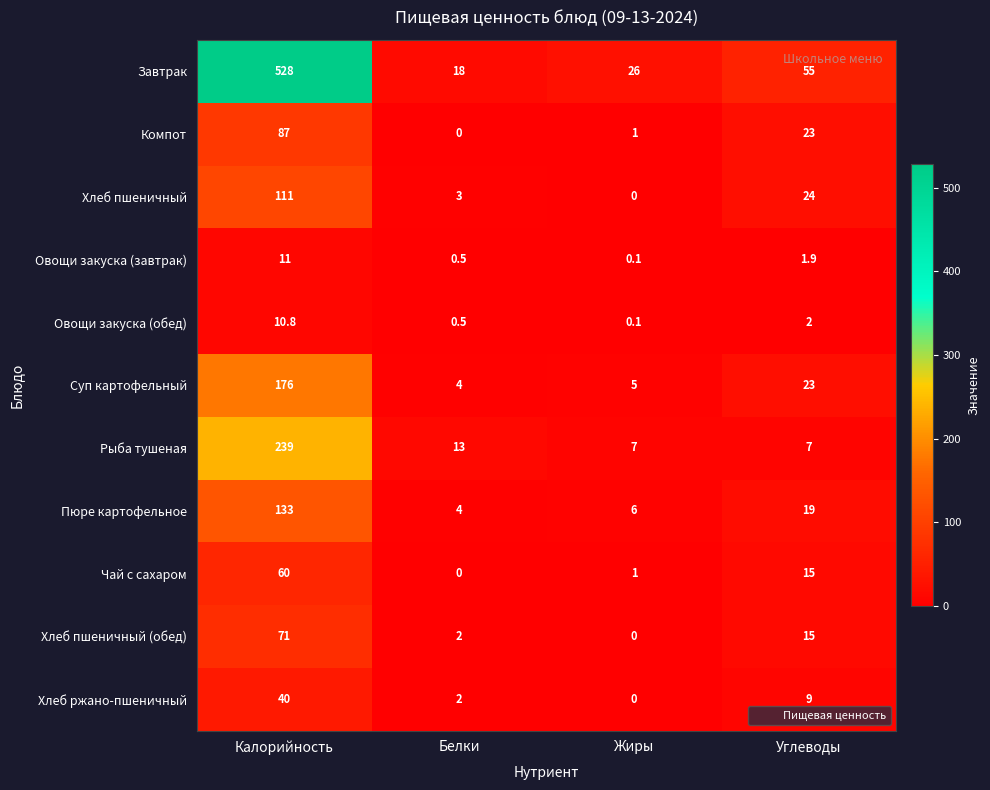

List the series in order of their peak value, highest first.

Завтрак, Рыба тушеная, Суп картофельный, Пюре картофельное, Хлеб пшеничный, Компот, Хлеб пшеничный (обед), Чай с сахаром, Хлеб ржано-пшеничный, Овощи закуска (завтрак), Овощи закуска (обед)